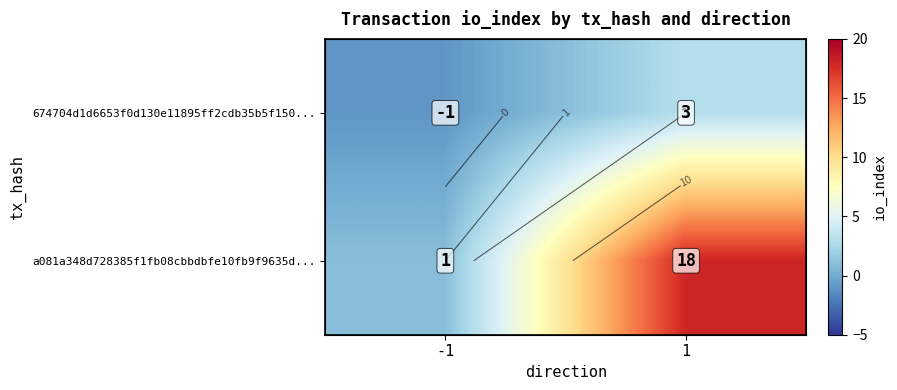

What is the highest value of the a081a348d728385f1fb08cbbdbfe10fb9f9635d... series?

18